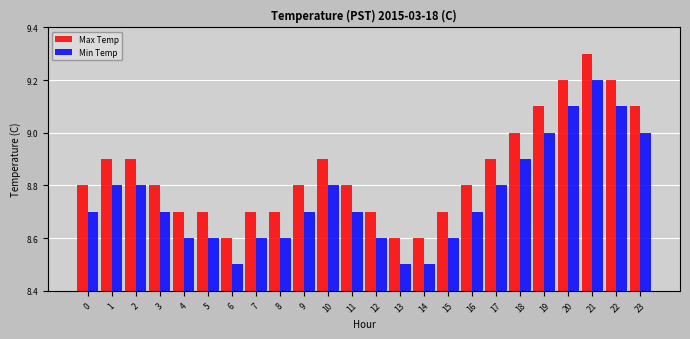

Reading left to right, what are all the values shown in this chart?

Max Temp: 8.8	8.9	8.9	8.8	8.7	8.7	8.6	8.7	8.7	8.8	8.9	8.8	8.7	8.6	8.6	8.7	8.8	8.9	9.0	9.1	9.2	9.3	9.2	9.1
Min Temp: 8.7	8.8	8.8	8.7	8.6	8.6	8.5	8.6	8.6	8.7	8.8	8.7	8.6	8.5	8.5	8.6	8.7	8.8	8.9	9.0	9.1	9.2	9.1	9.0